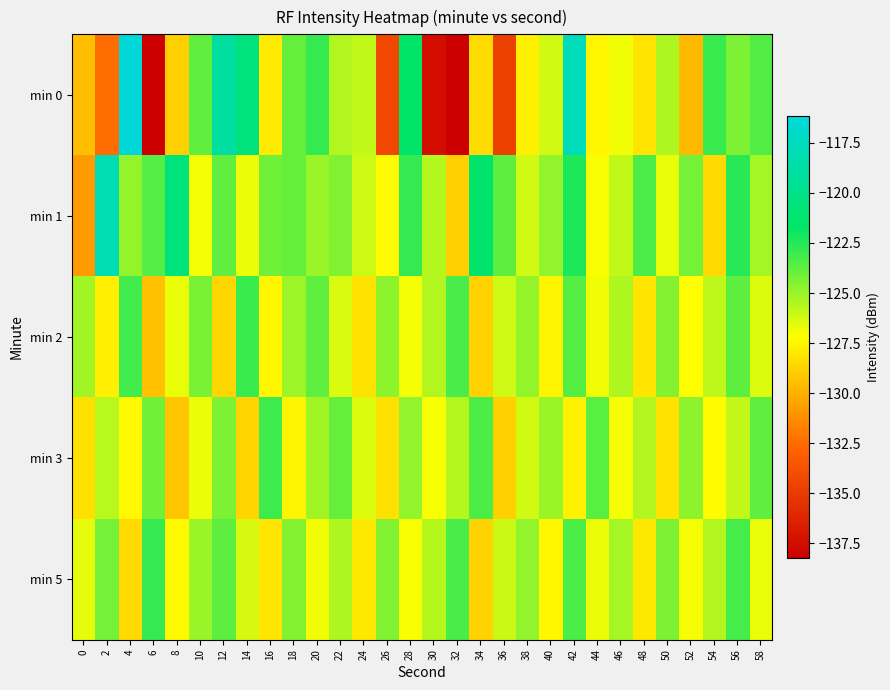

How many series are shown in this chart?

5